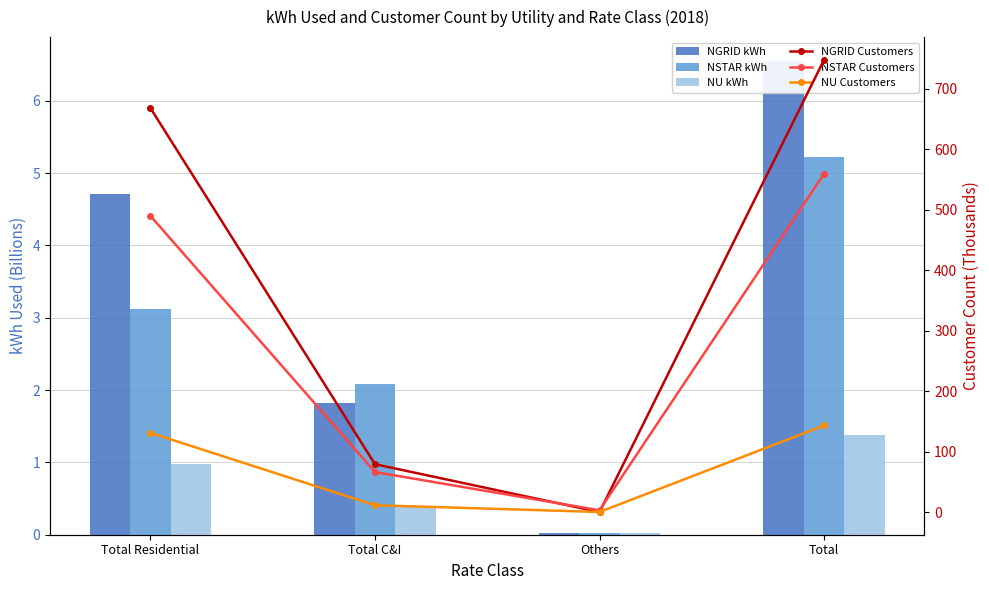

Count the number of data series in this chart.

6